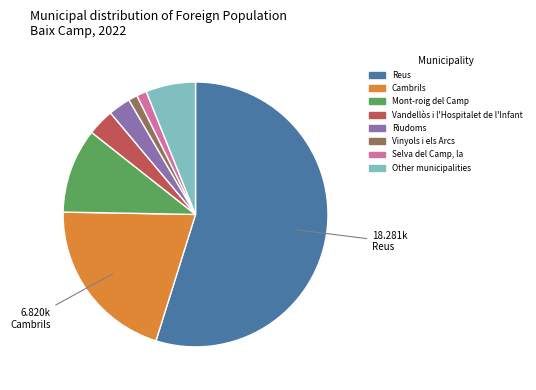

How many slices are in this pie chart?

8